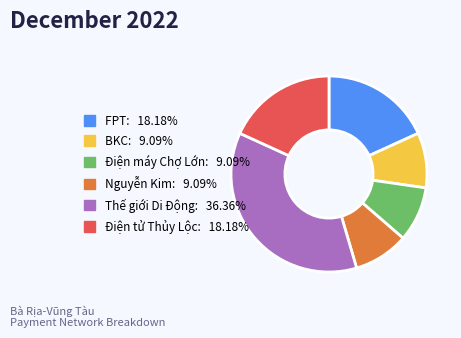

How many segments does this pie chart have?

6